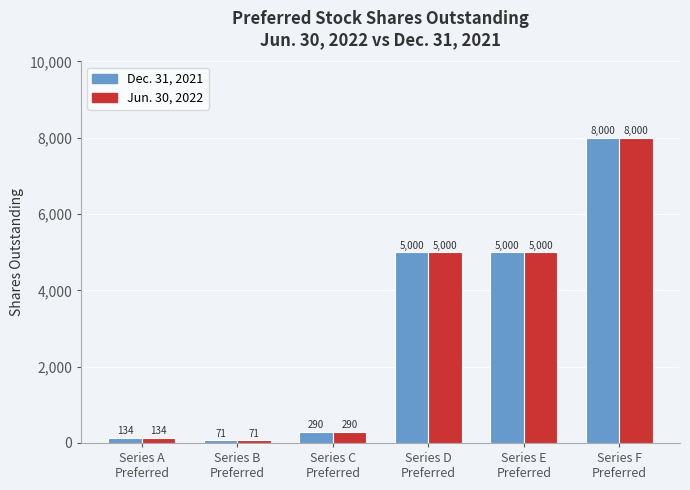

What value does the Jun. 30, 2022 series have at Series D
Preferred, to the nearest 10?

5000